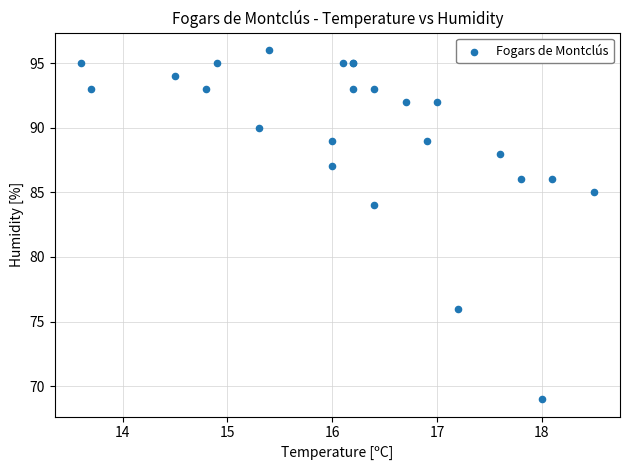

What Y value in the scatter plot is closest to 82?

84